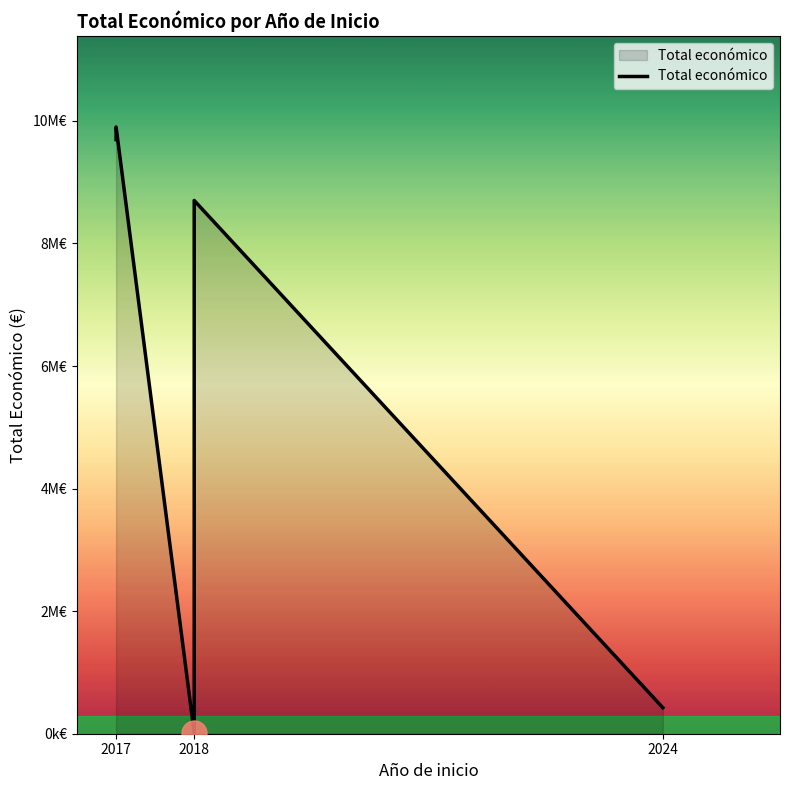

Does the chart display data point markers on the line(s)?

No